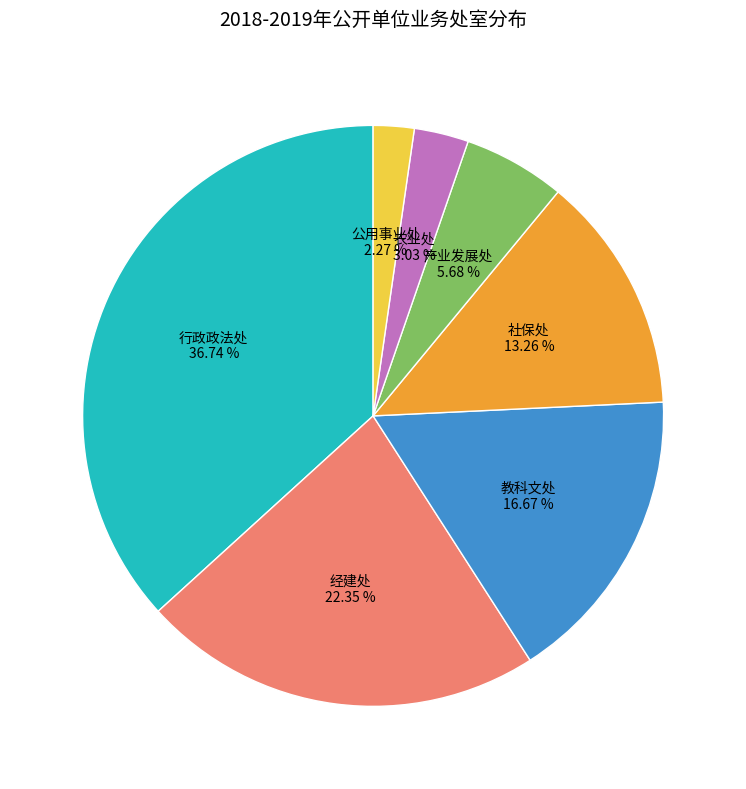

Between 产业发展处 and 社保处, which is larger?

社保处